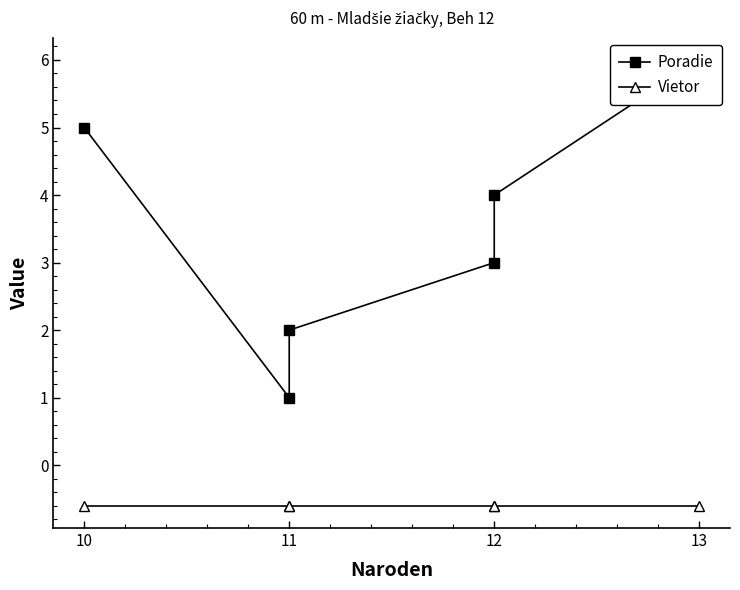

How many lines are shown in the chart?

2